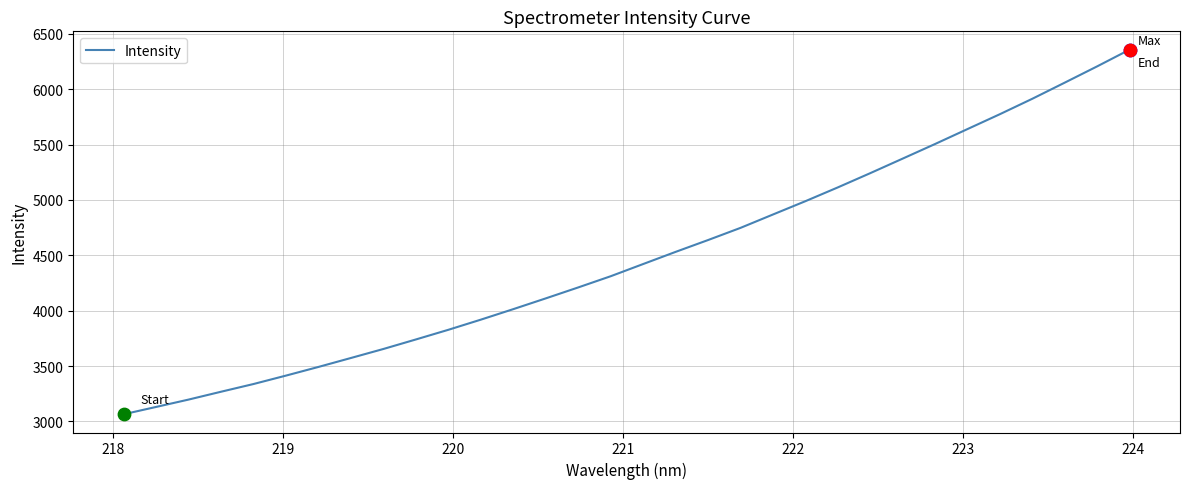

What is the minimum value shown in the chart?

3064.4